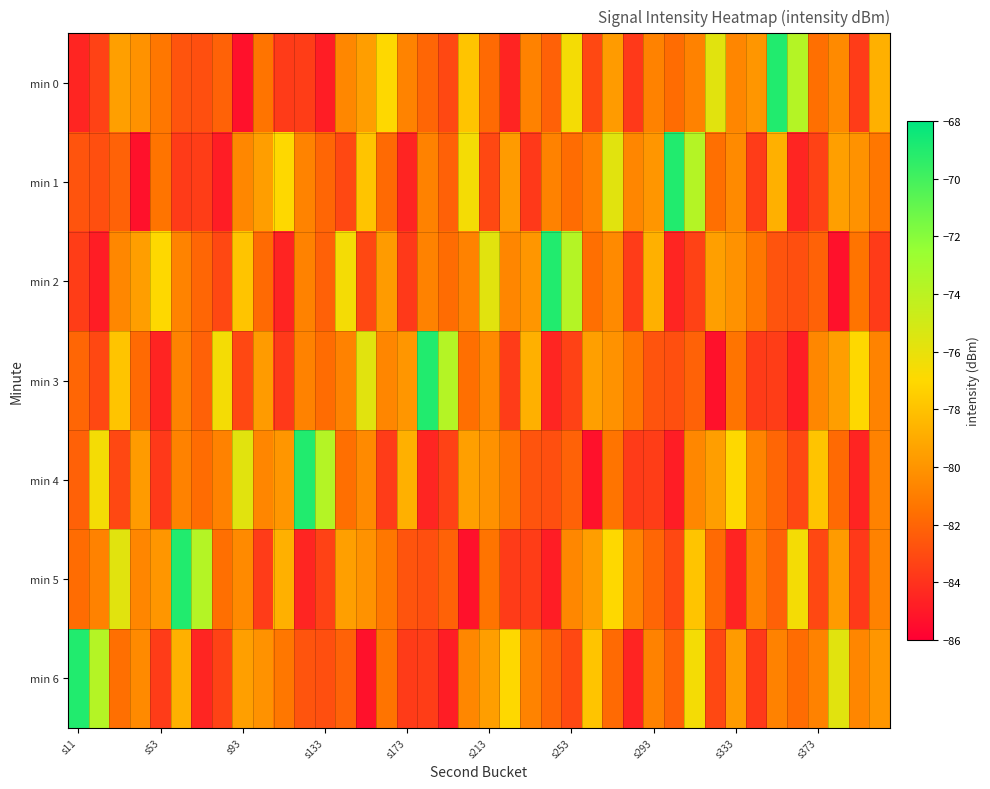

What is the smallest value displayed?

-85.3